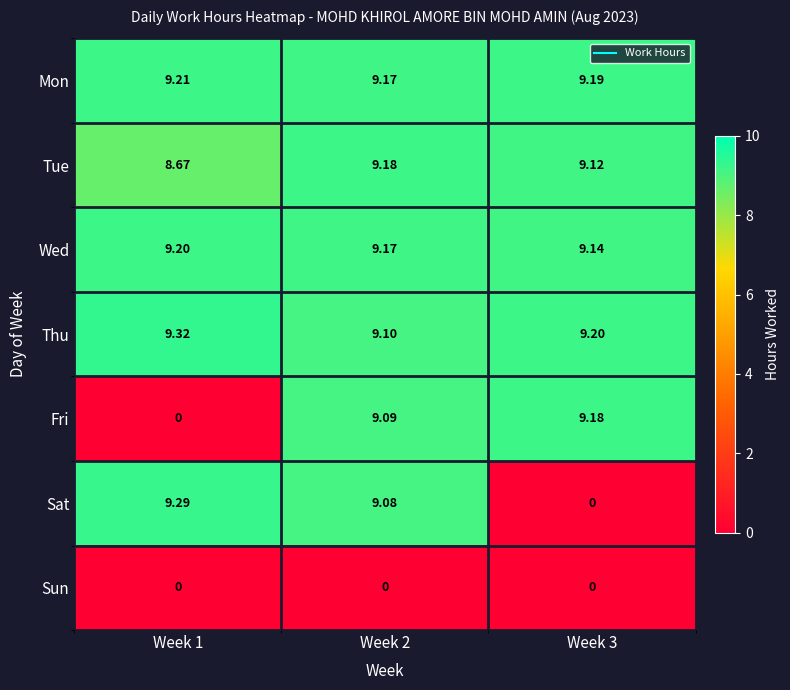

Which series has the largest total across all categories?

Thu